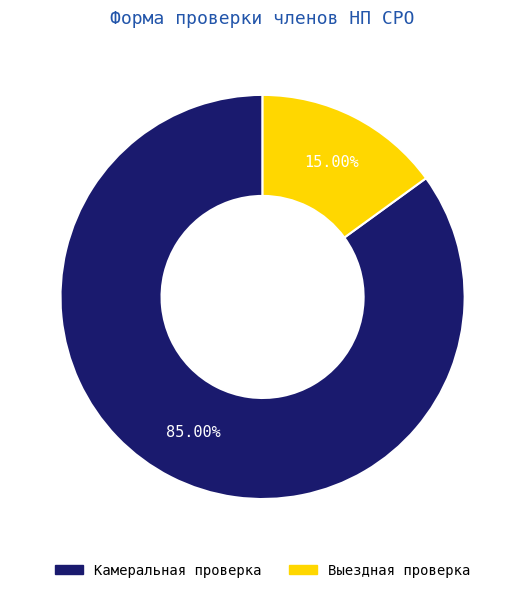

What is the ratio of the value at Выездная проверка to the value at Камеральная проверка?

0.2